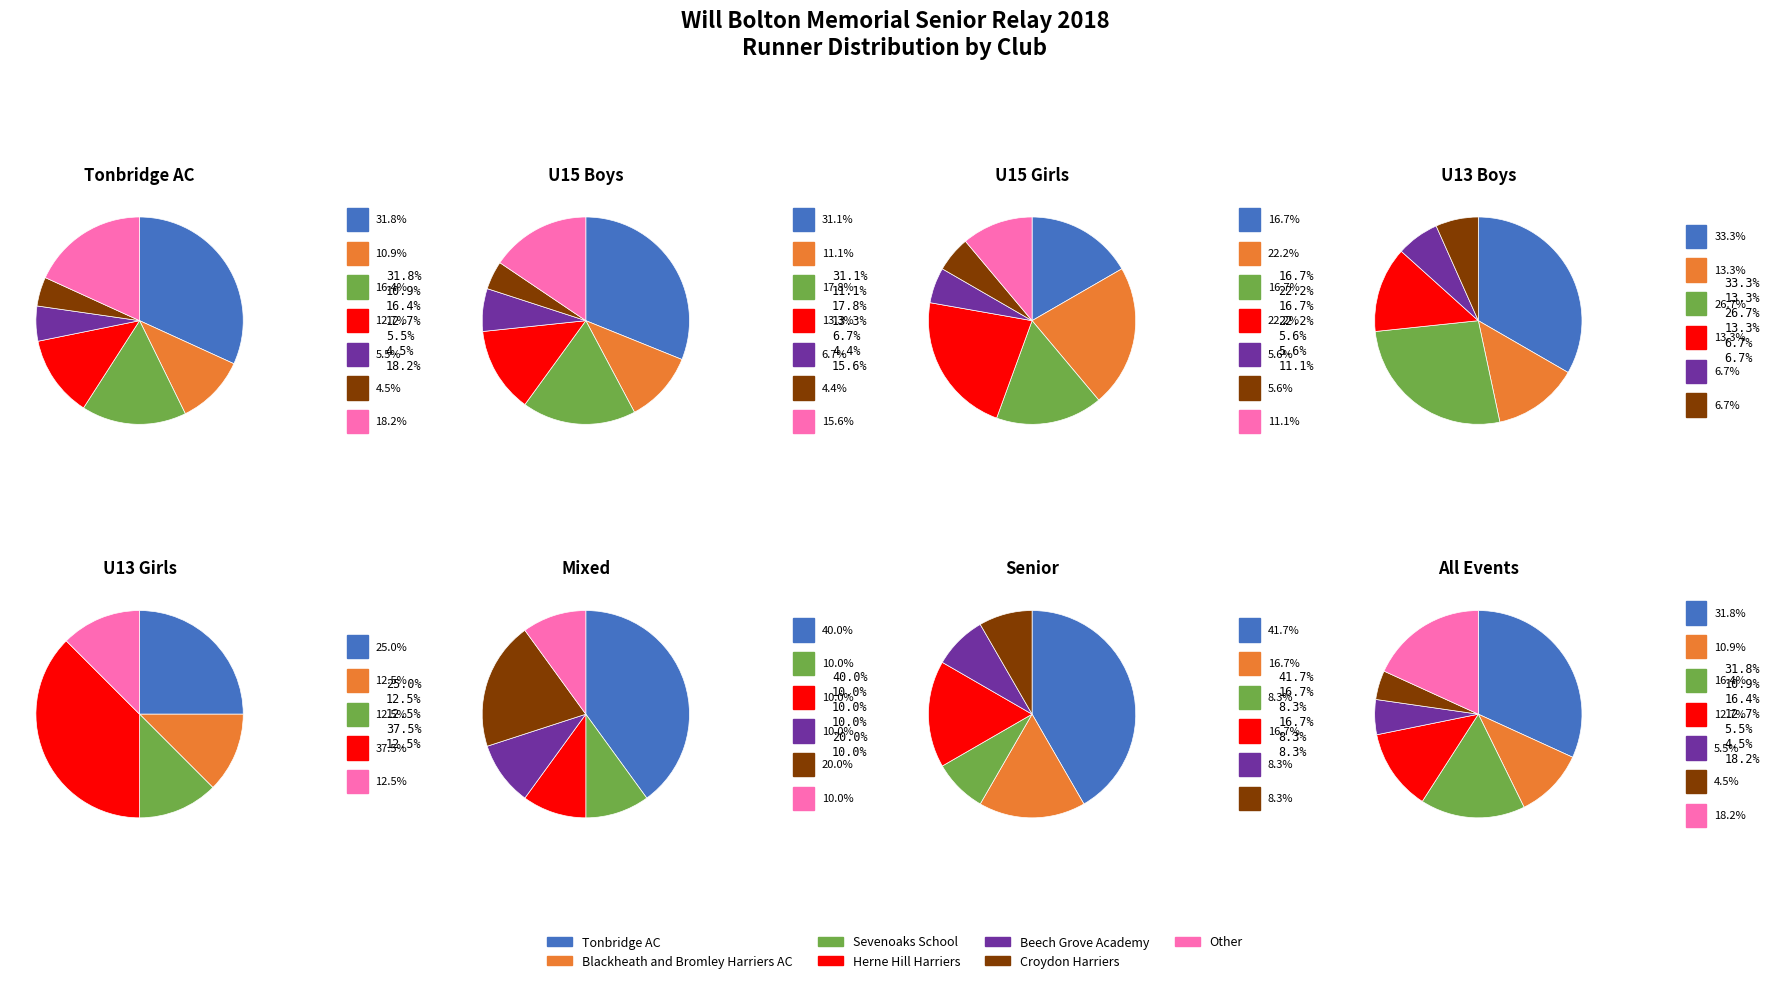

To the nearest percent, what is the difference between the largest and smallest slice percentages?

27%